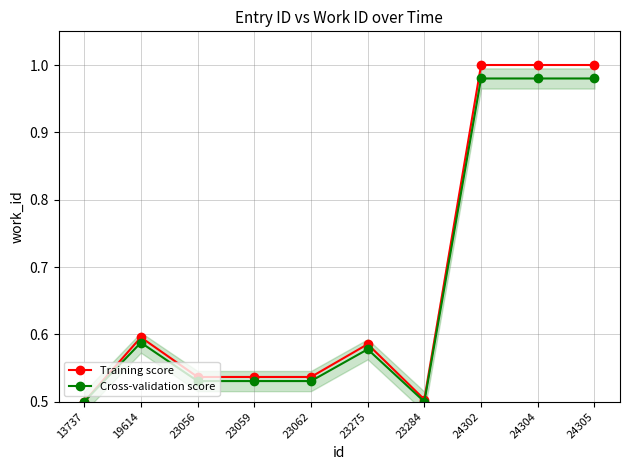

Reading right to left, list all the values displayed in this chart.

Training score: 24305=1.0	24304=1.0	24302=1.0	23284=0.5	23275=0.6	23062=0.5	23059=0.5	23056=0.5	19614=0.6	13737=0.5
Cross-validation score: 24305=1.0	24304=1.0	24302=1.0	23284=0.5	23275=0.6	23062=0.5	23059=0.5	23056=0.5	19614=0.6	13737=0.5